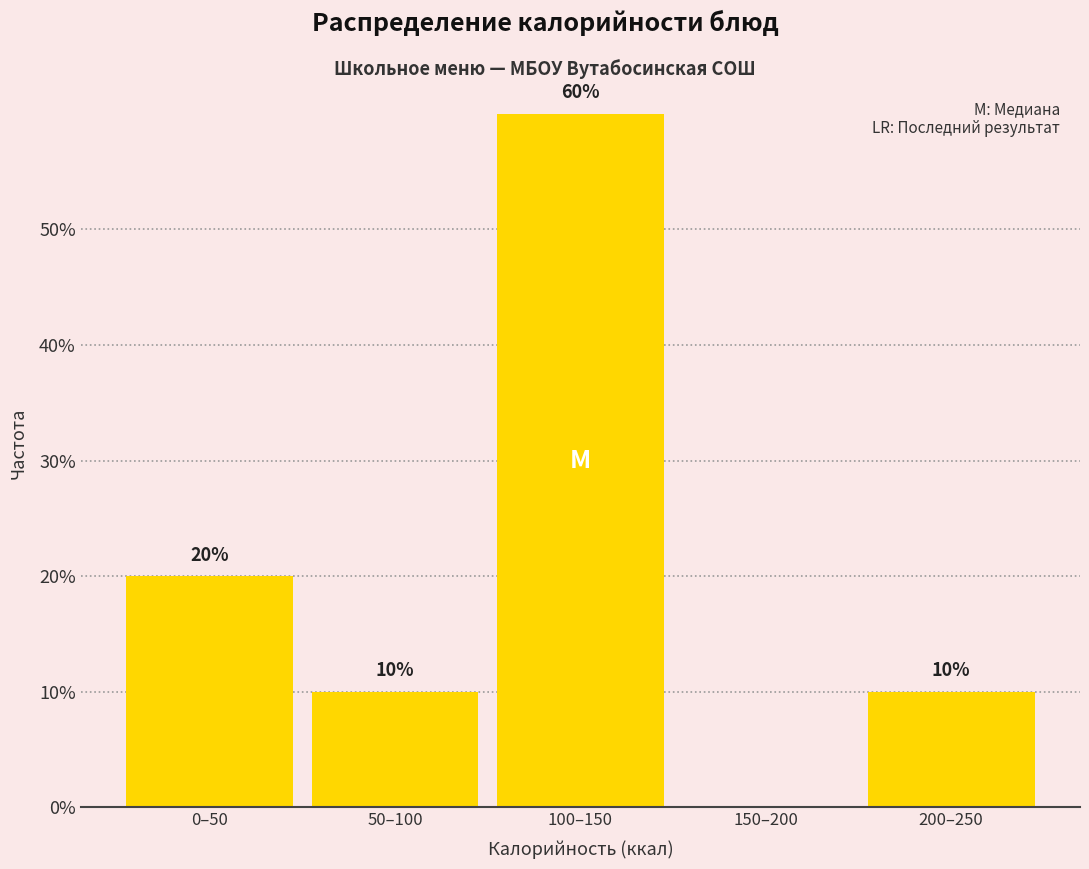

Reading left to right, extract all data points from this chart.

0–50=20	50–100=10	100–150=60	150–200=0	200–250=10